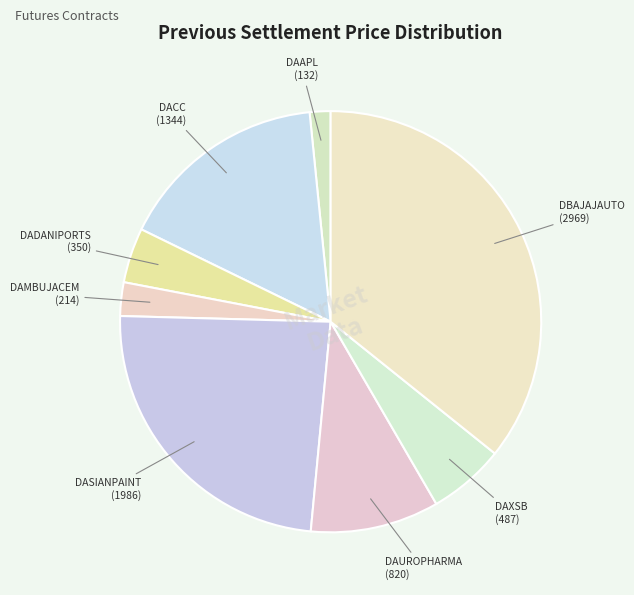

How many segments does this pie chart have?

8